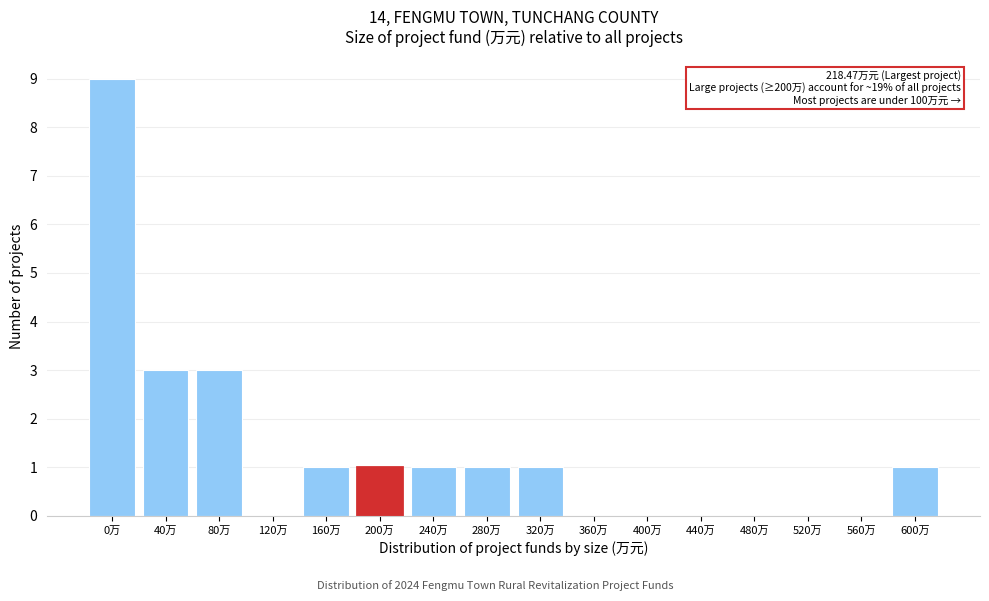

Reading left to right, transcribe all the data shown in this chart.

0万=9	40万=3	80万=3	120万=0	160万=1	200万=1	240万=1	280万=1	320万=1	360万=0	400万=0	440万=0	480万=0	520万=0	560万=0	600万=1